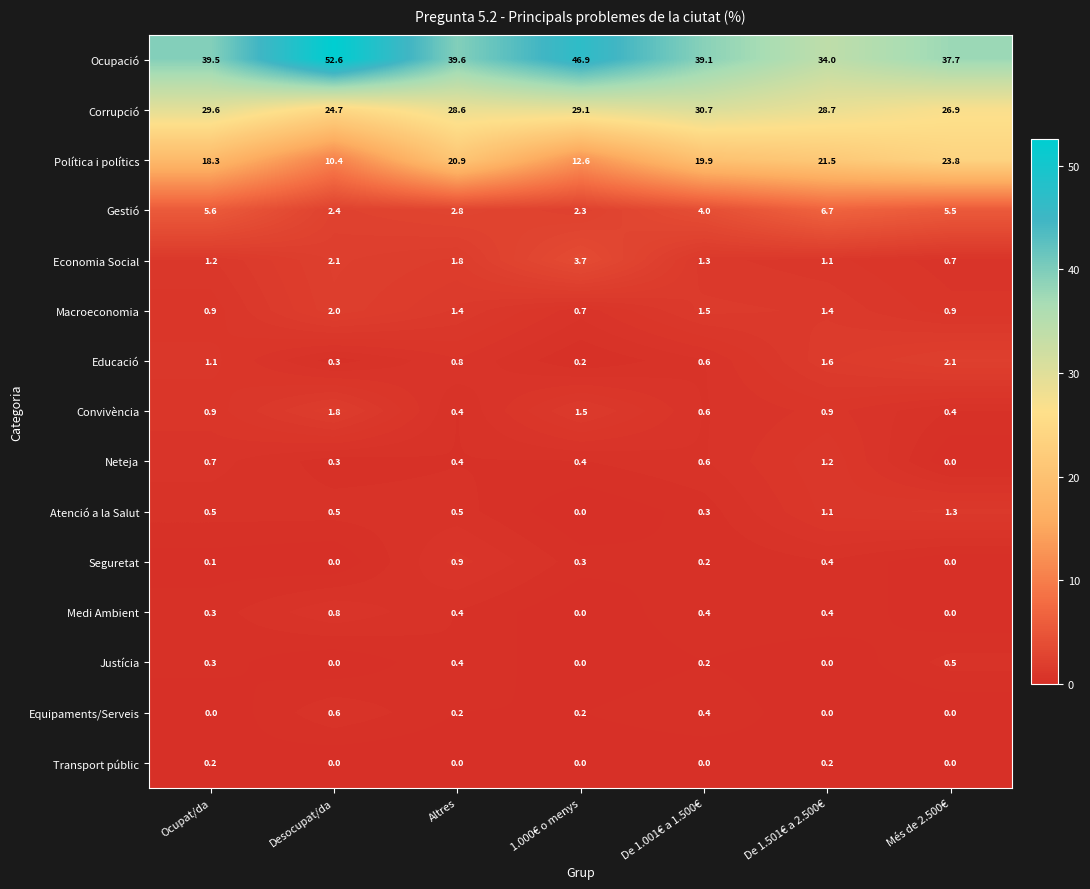

Which series has the widest spread of values?

Ocupació